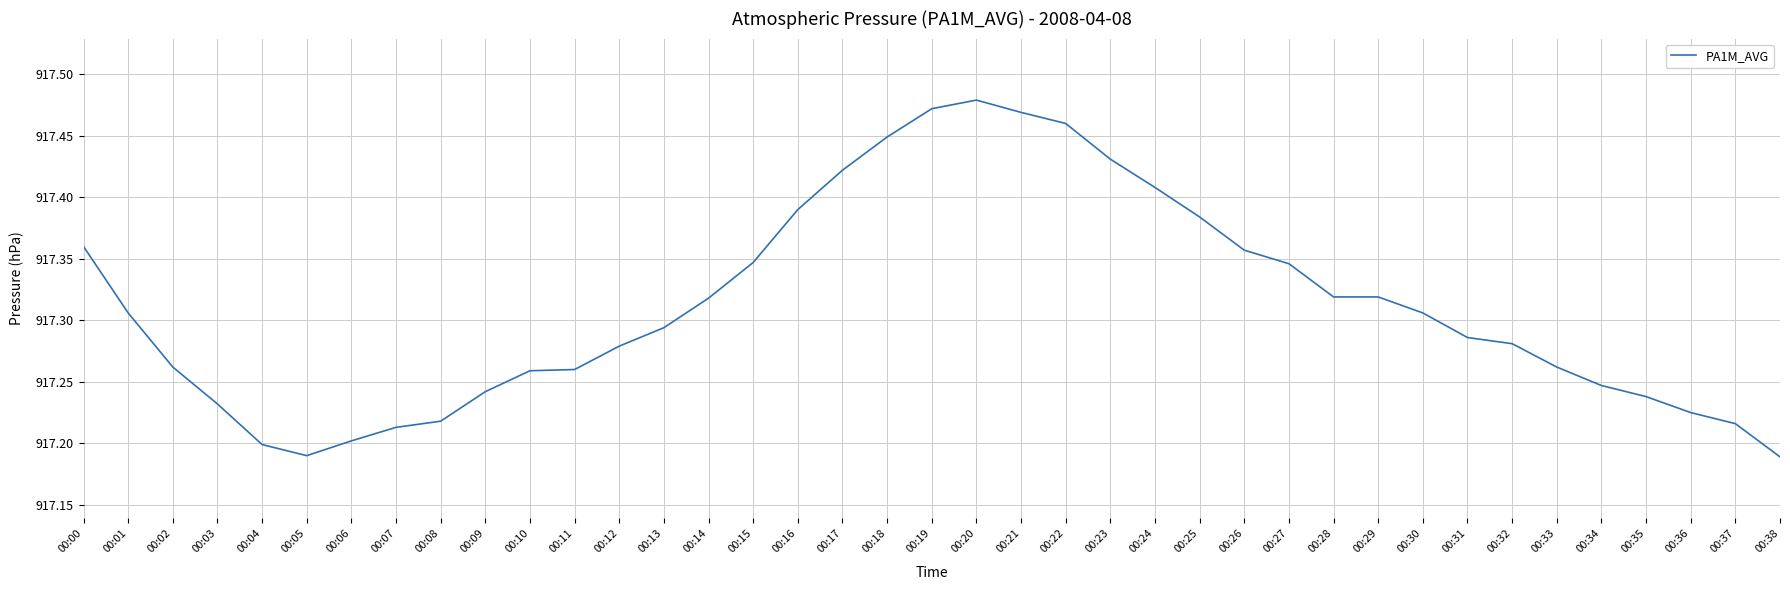

What is the sum of all values?

35775.1